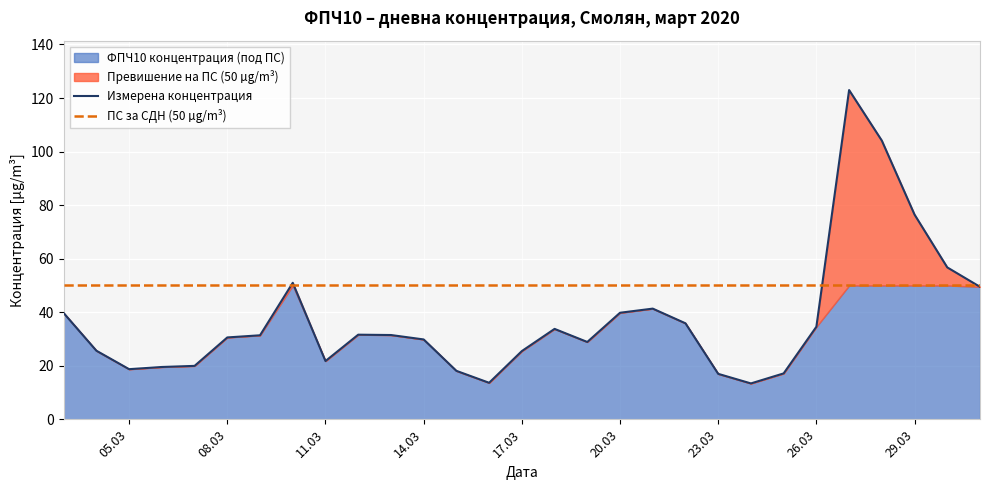

What is the value of the 13th point from the left?

18.1